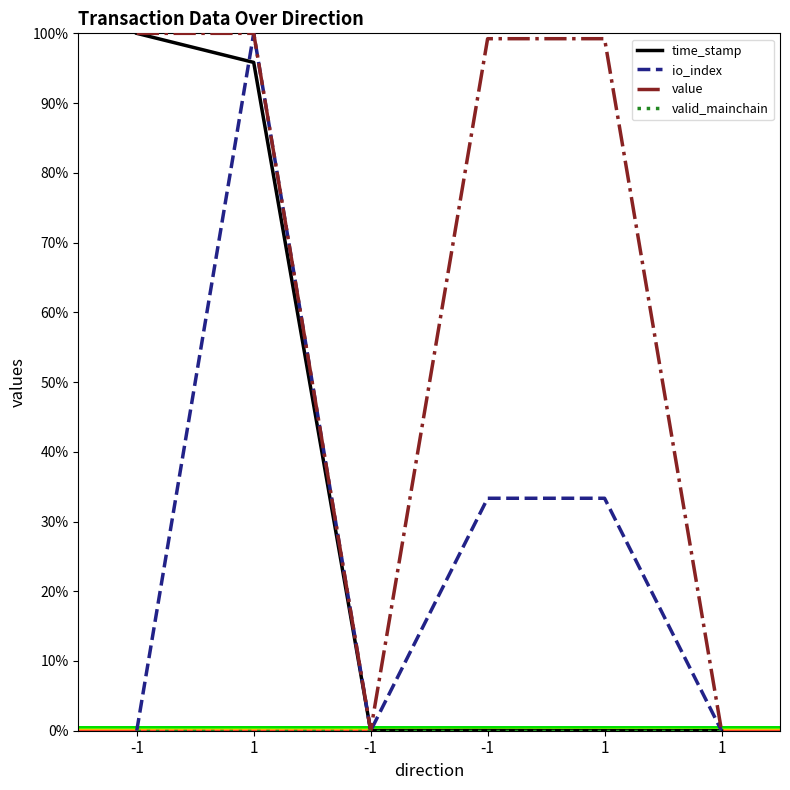

Which series has the largest range (max minus min)?

time_stamp